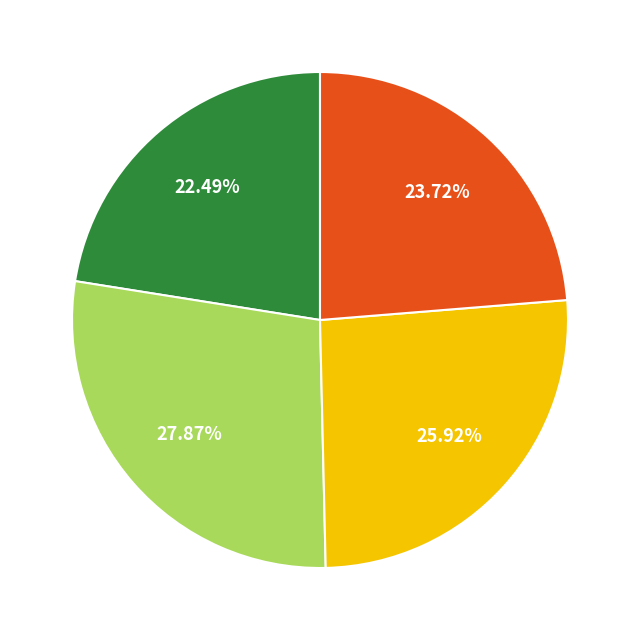

Is there any slice that represents more than half of the pie?

No